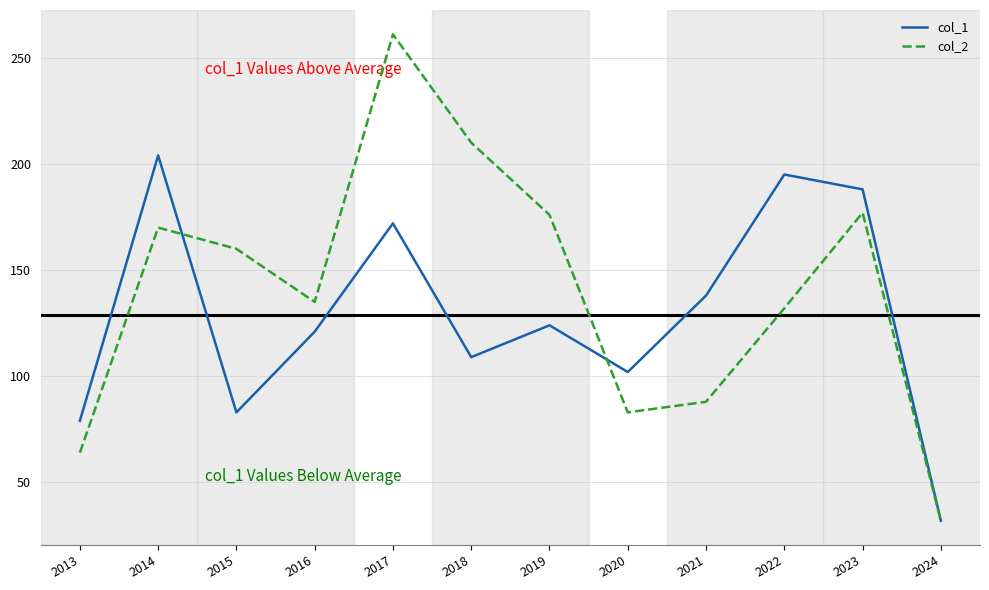

At which category does the chart reach its minimum across all series?

2024